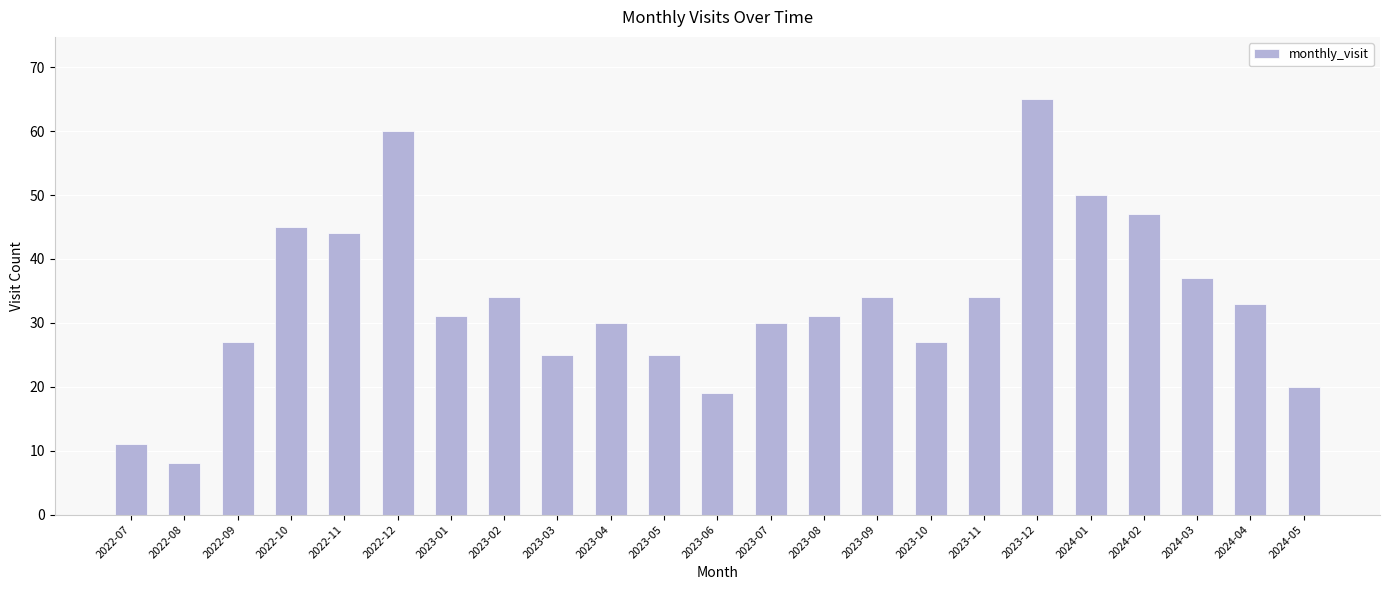

Is it true that the value at 2023-01 is 19?

False